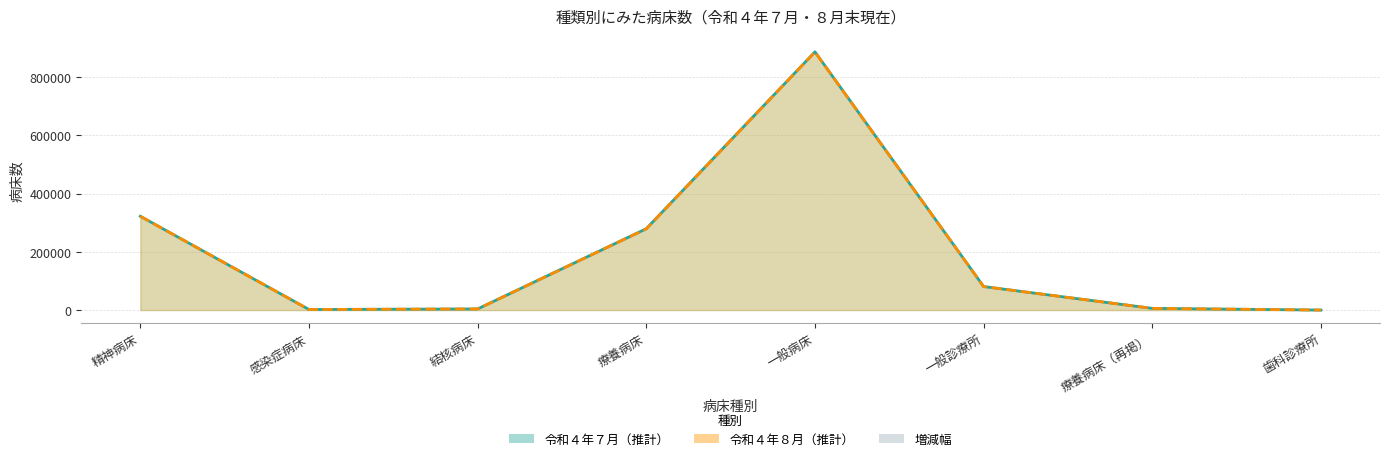

What is the difference between the second highest and second lowest values in the 令和４年８月 series?

320102